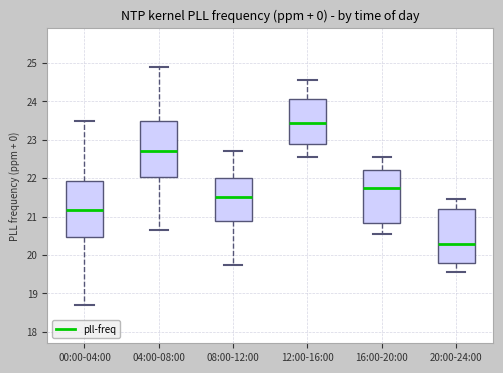

Reading left to right, read every box against the y-axis: the position of its median line, the range the box covers, and the ends of its whiskers. The values are not printed on the chart, so give them approximately, as read against the axis.

00:00-04:00: median 21.2, box 20.5 to 21.9, whiskers 18.7 to 23.5
04:00-08:00: median 22.7, box 22.0 to 23.5, whiskers 20.7 to 24.9
08:00-12:00: median 21.5, box 20.9 to 22.0, whiskers 19.8 to 22.7
12:00-16:00: median 23.4, box 22.9 to 24.1, whiskers 22.6 to 24.6
16:00-20:00: median 21.8, box 20.8 to 22.2, whiskers 20.6 to 22.6
20:00-24:00: median 20.3, box 19.8 to 21.2, whiskers 19.6 to 21.5